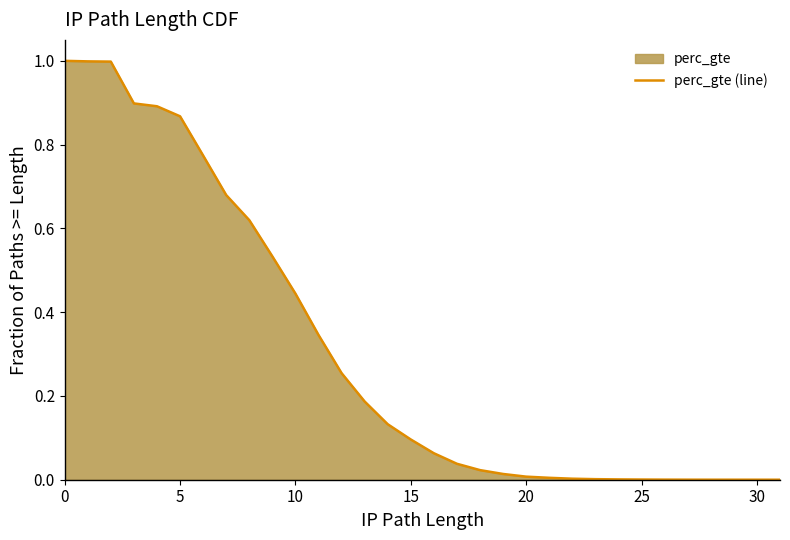

What is the greatest value displayed?

1.0